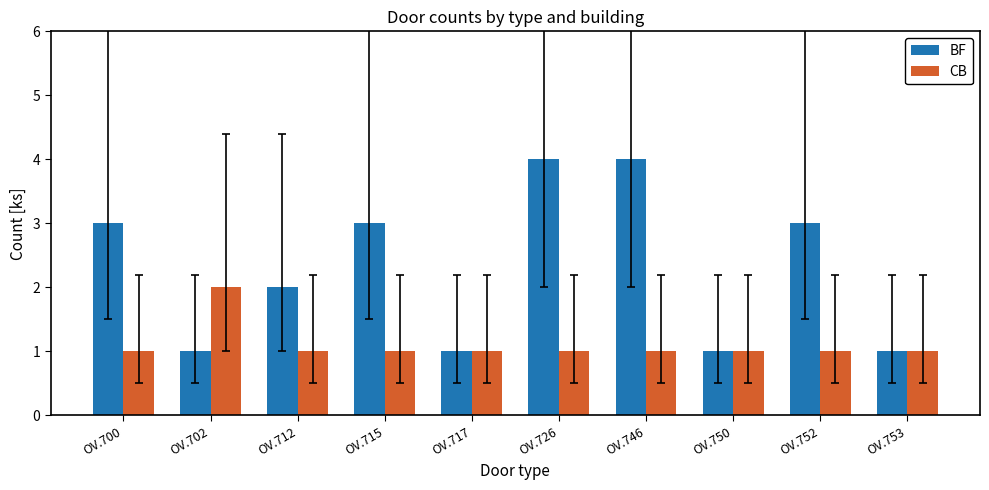

Which series has the largest range (max minus min)?

BF